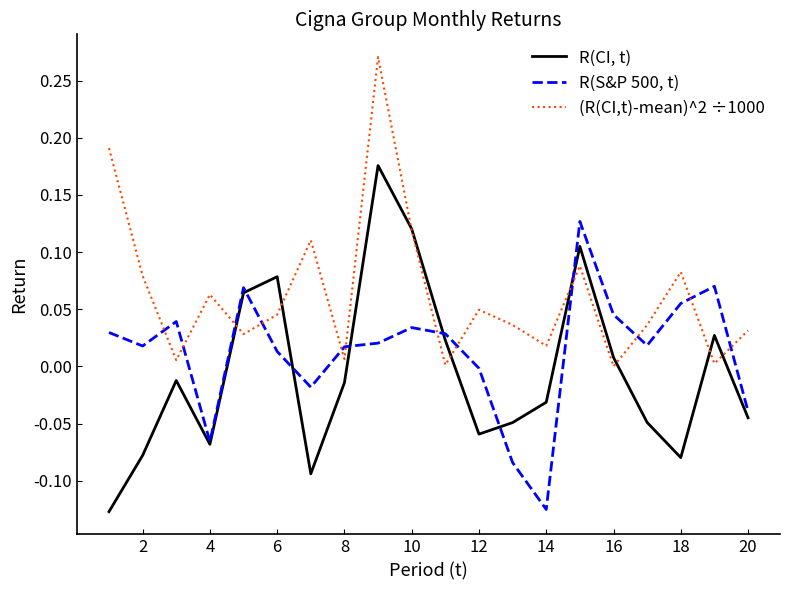

How many times do R(S&P 500, t) and (R(CI,t)-mean)^2 ÷1000 cross each other?

12